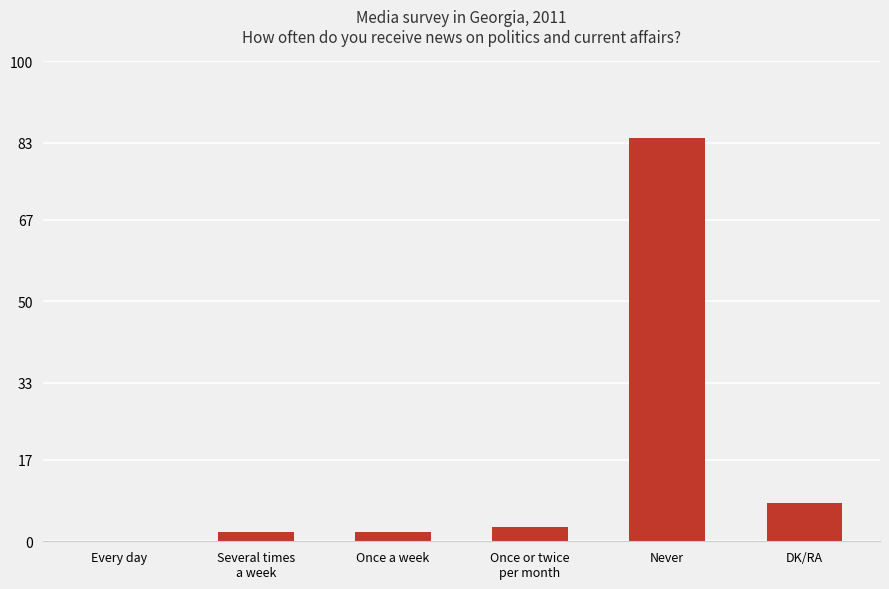

What value does the data have at DK/RA, to the nearest 5?

10